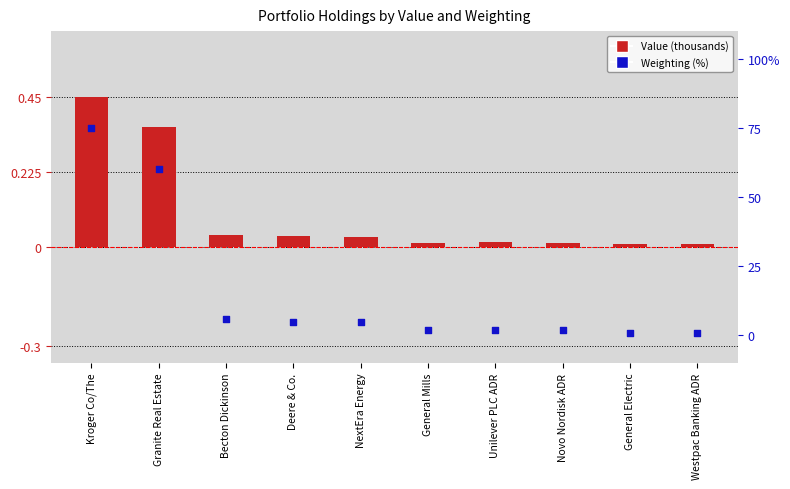

Which series has the widest spread of Y values?

Weighting (%)